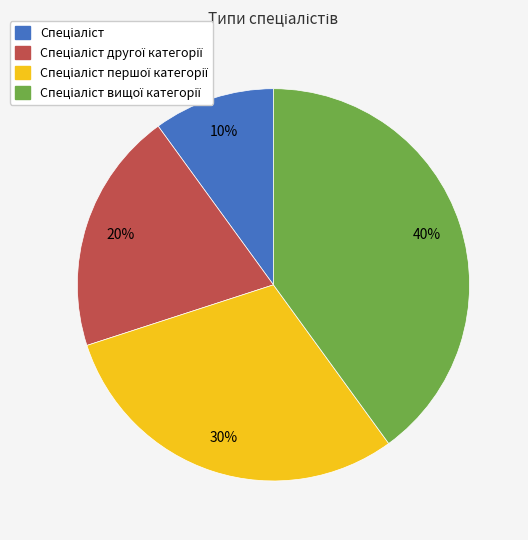

To the nearest percent, what is the average slice percentage?

25%